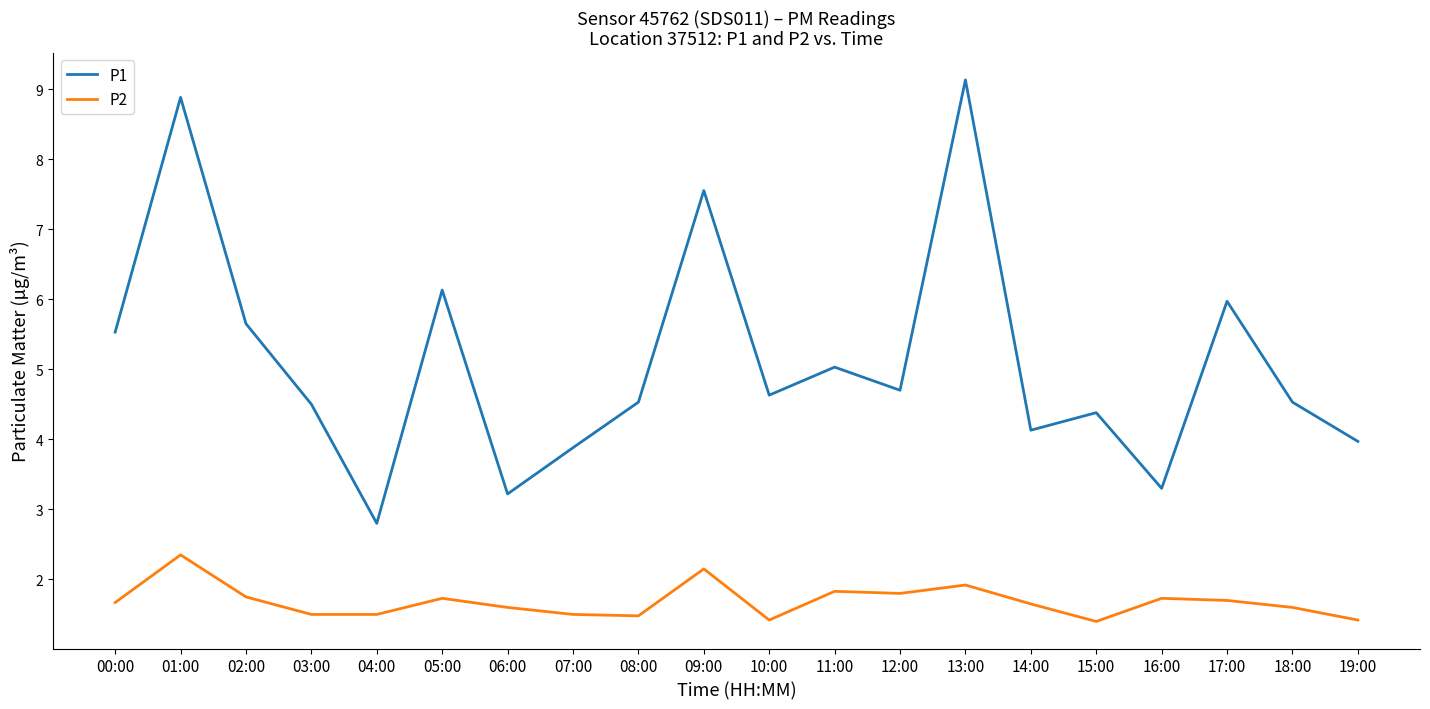

True or false: P1 and P2 cross at least once.

False